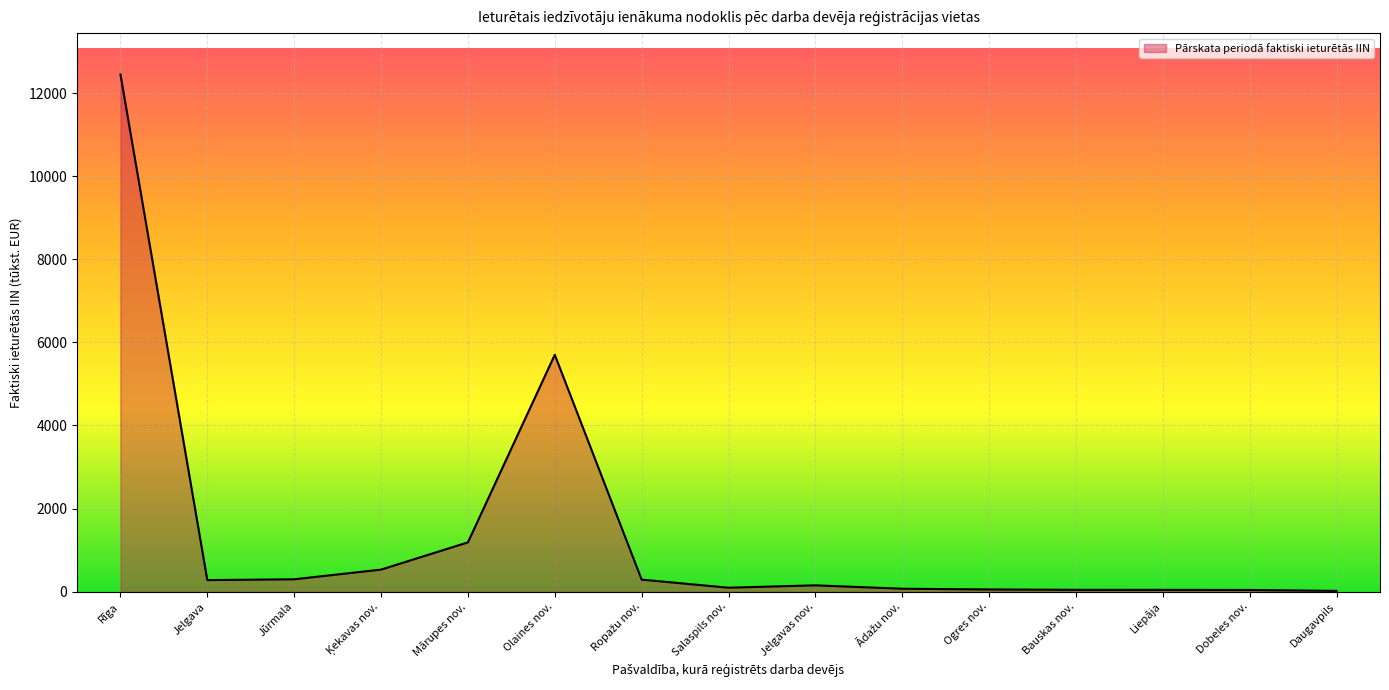

Which category has the highest value across all series?

Rīga